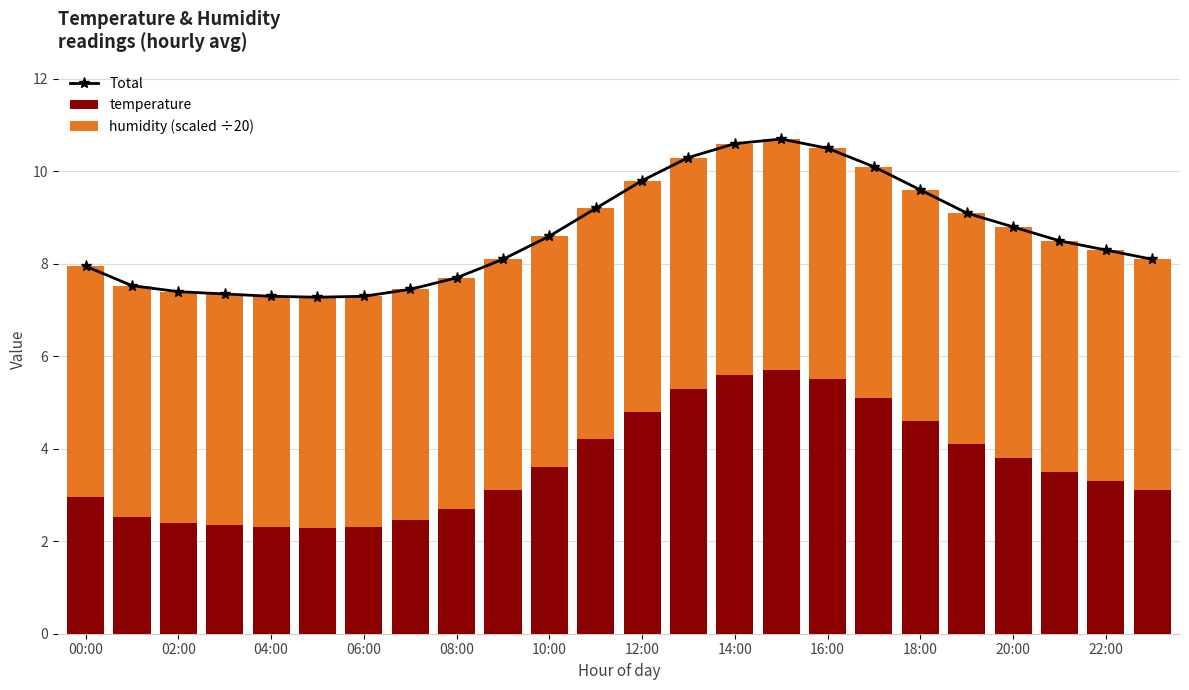

How many series are shown in this chart?

3